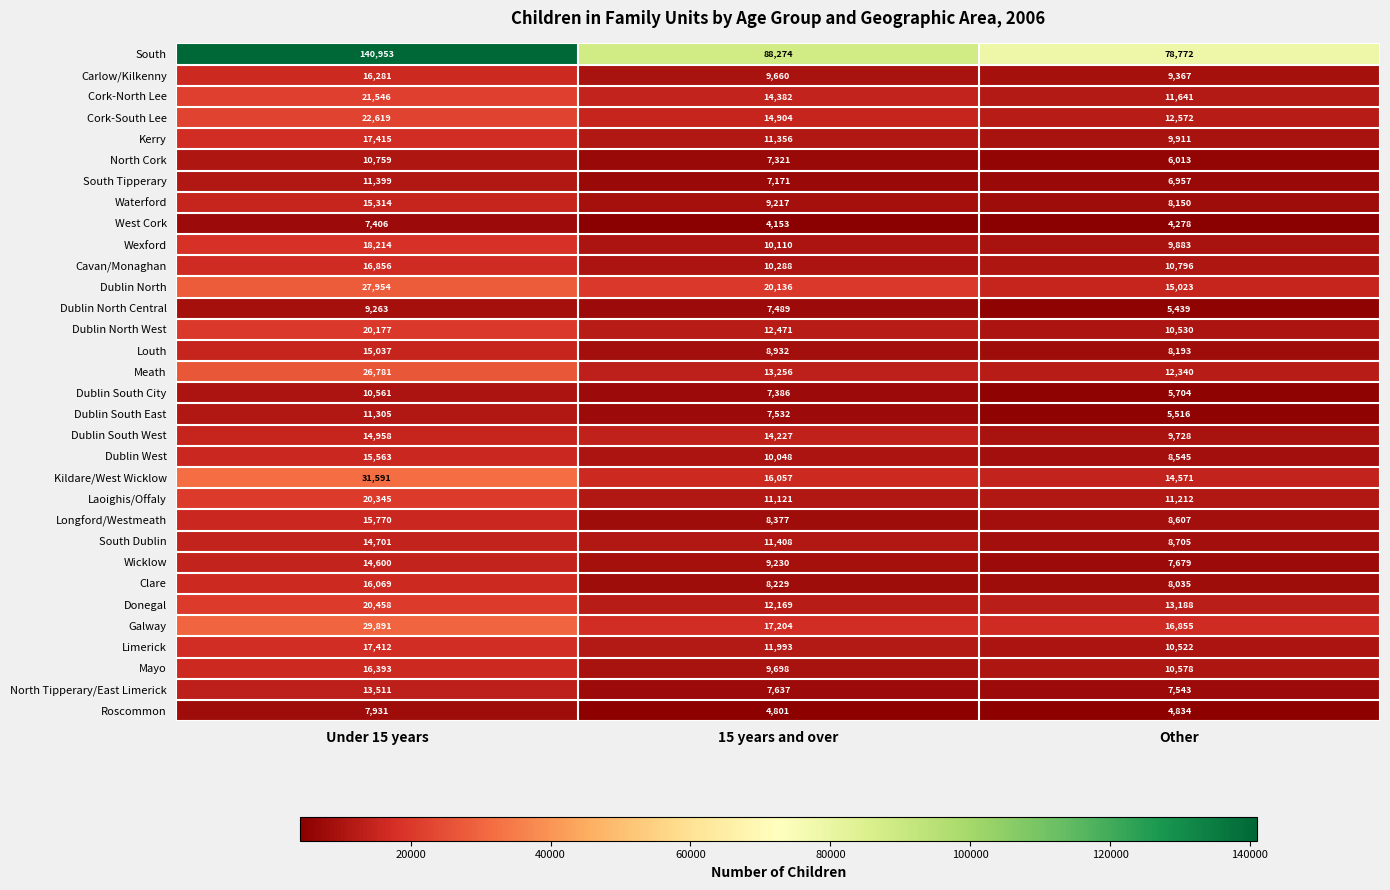

Which category has the lowest value across all series?

15 years and over